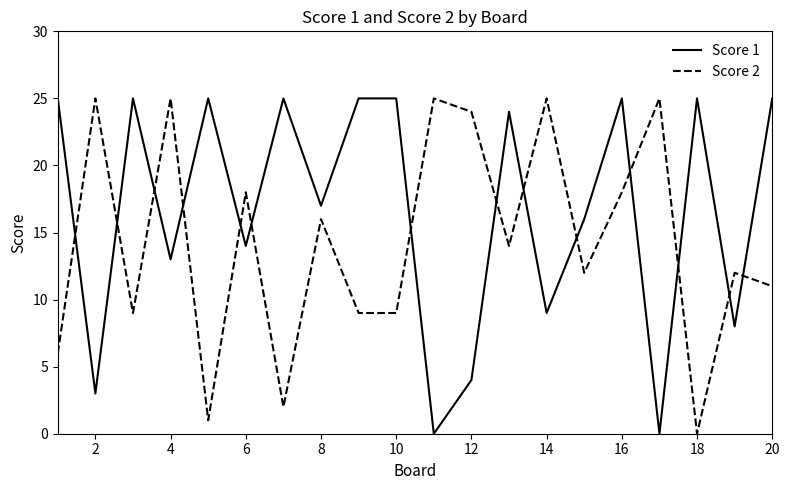

True or false: Score 2 and Score 1 cross at least once.

True